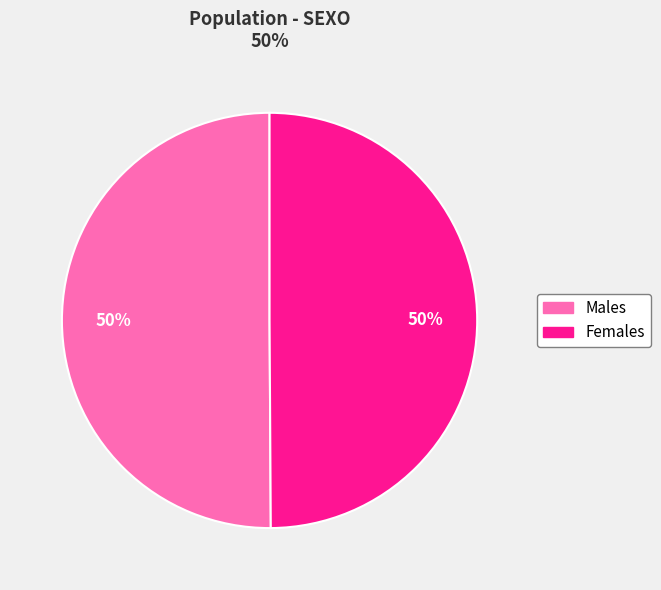

To the nearest percent, what is the average slice percentage?

50%